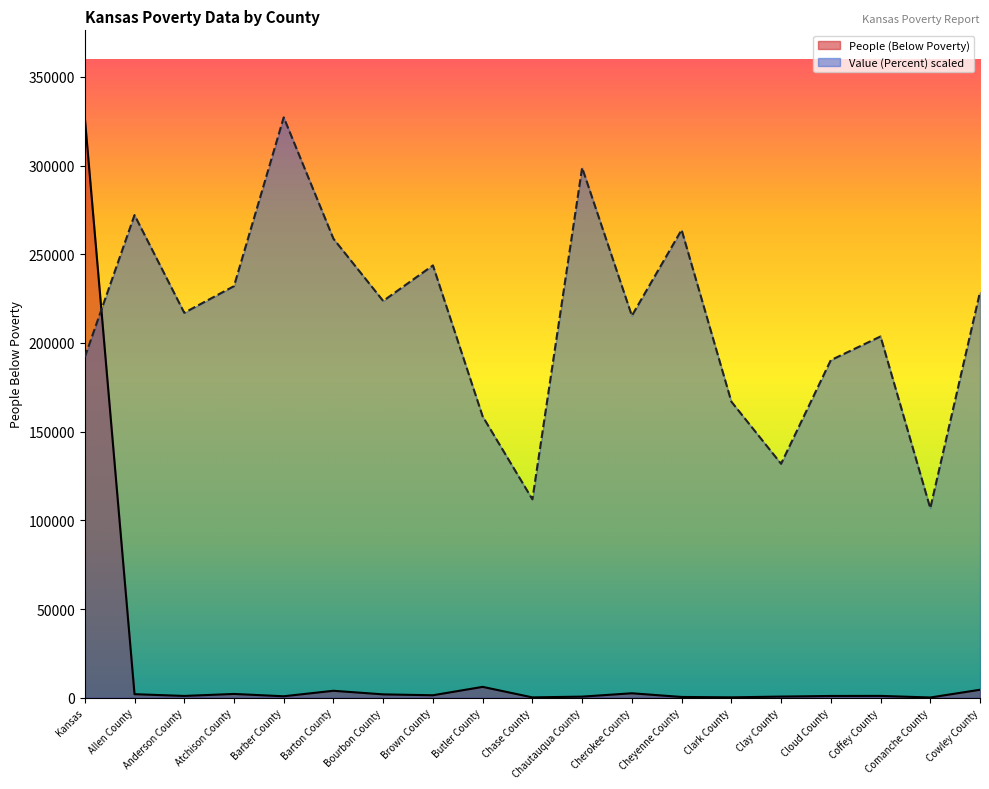

The People (Below Poverty) series shows 2484.0 at Cherokee County. True or false?

True